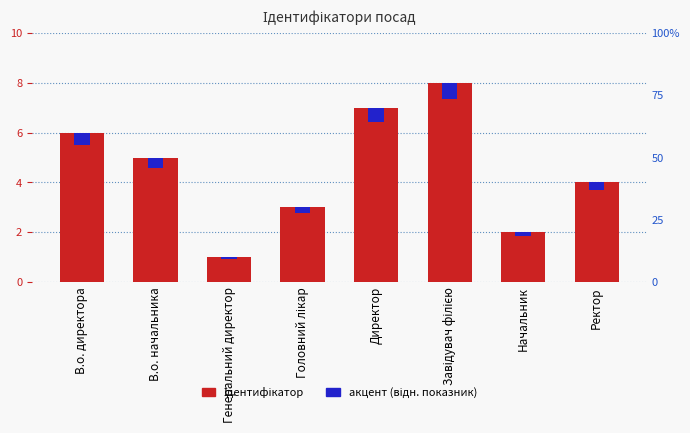

Is it true that акцент (відн. показник) equals 0.3 at Ректор?

True